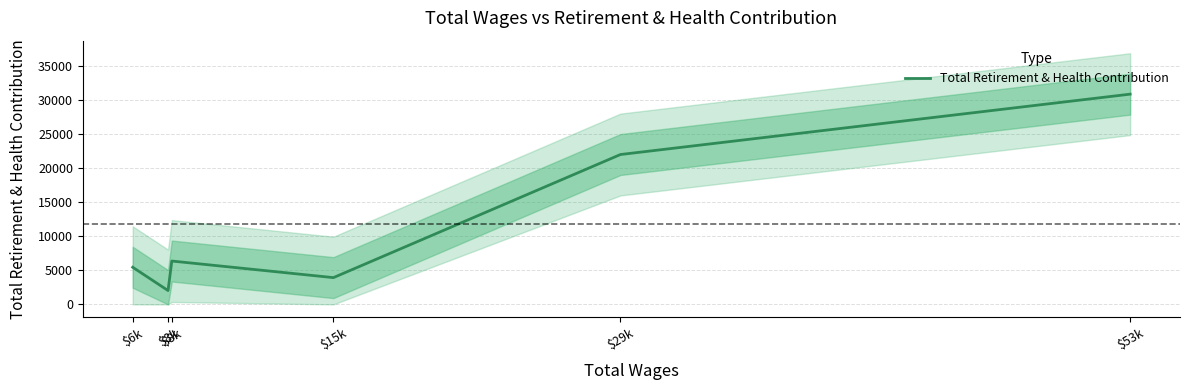

What value does the data have at $6k?

5446